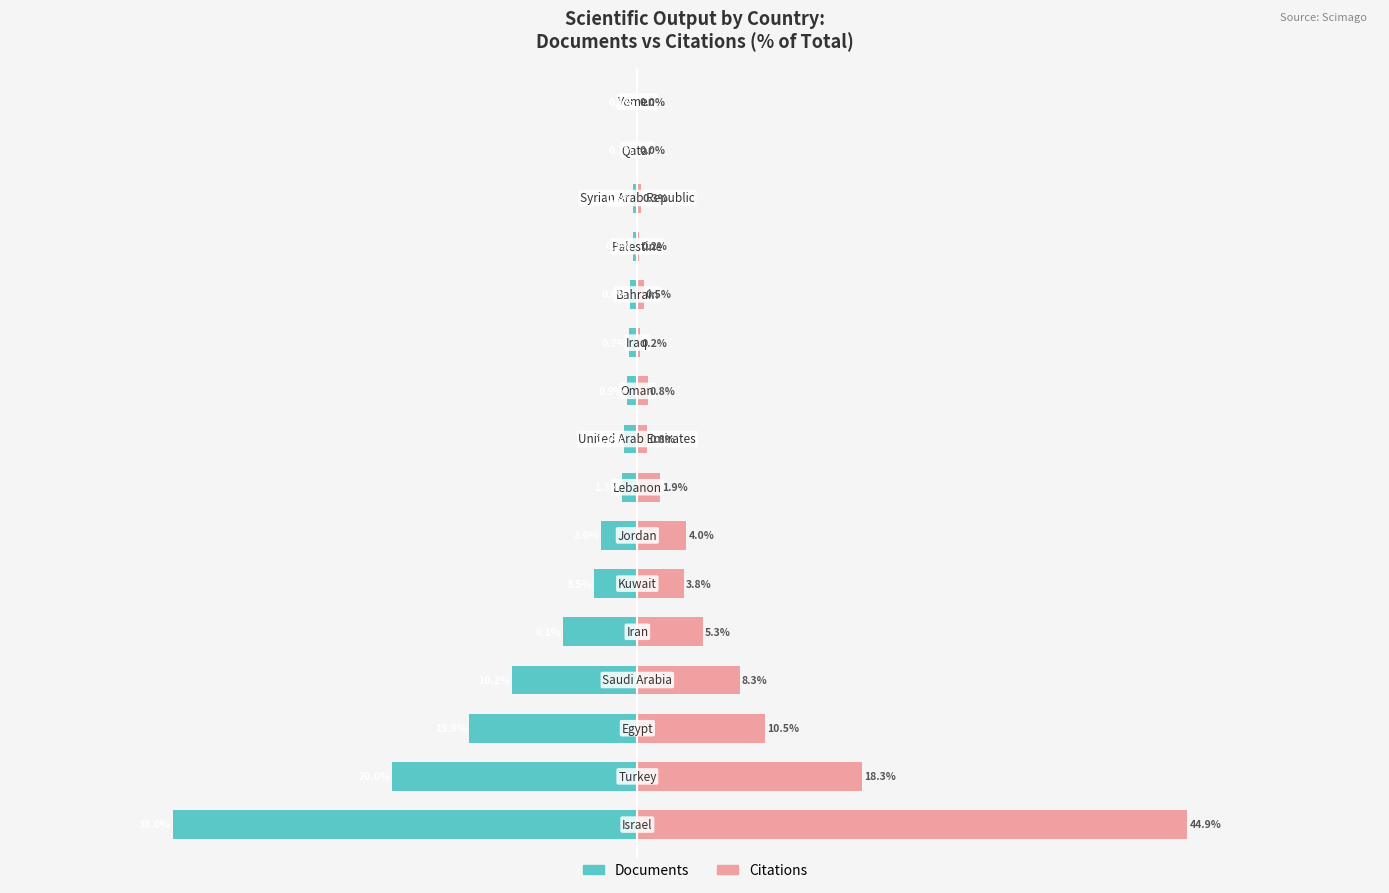

How many values in the Documents series are below -1?

9